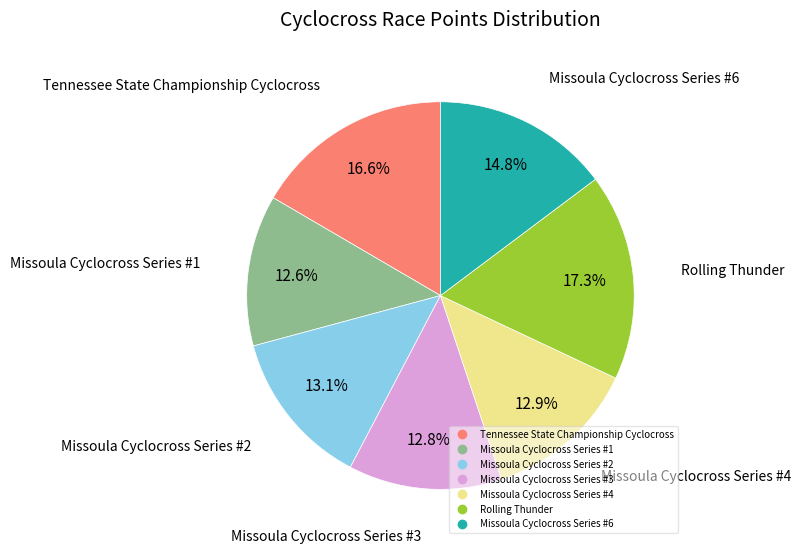

To the nearest percent, what is the combined percentage of Missoula Cyclocross Series #1 and Rolling Thunder?

30%